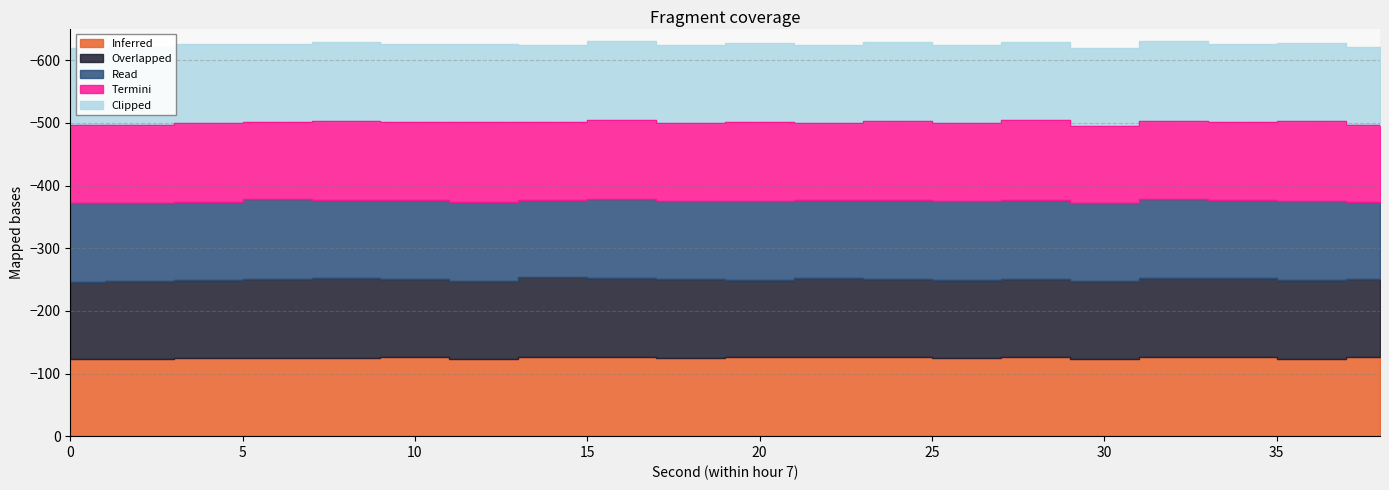

Rank the series at 38 from lowest to highest value.

Inferred, Overlapped, Termini, Read, Clipped